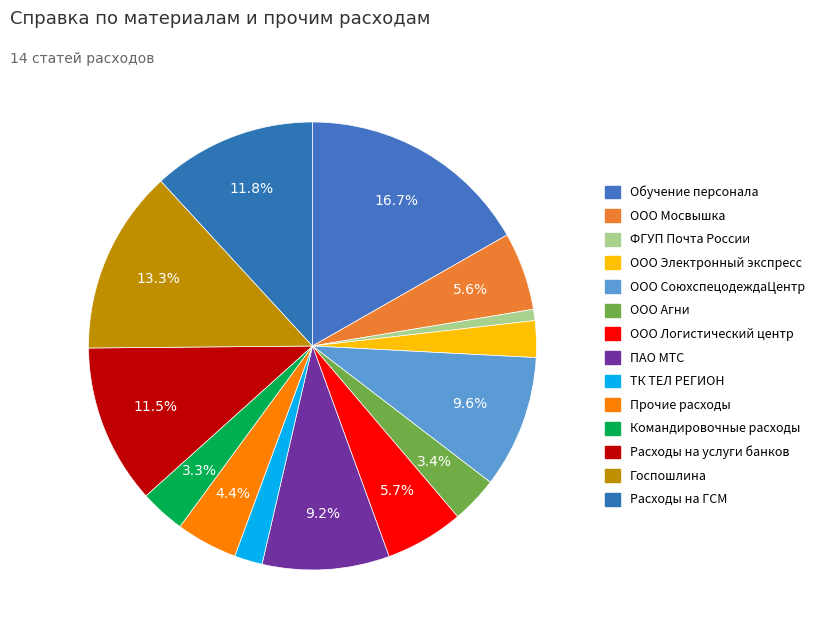

Count the number of slices in the pie.

14